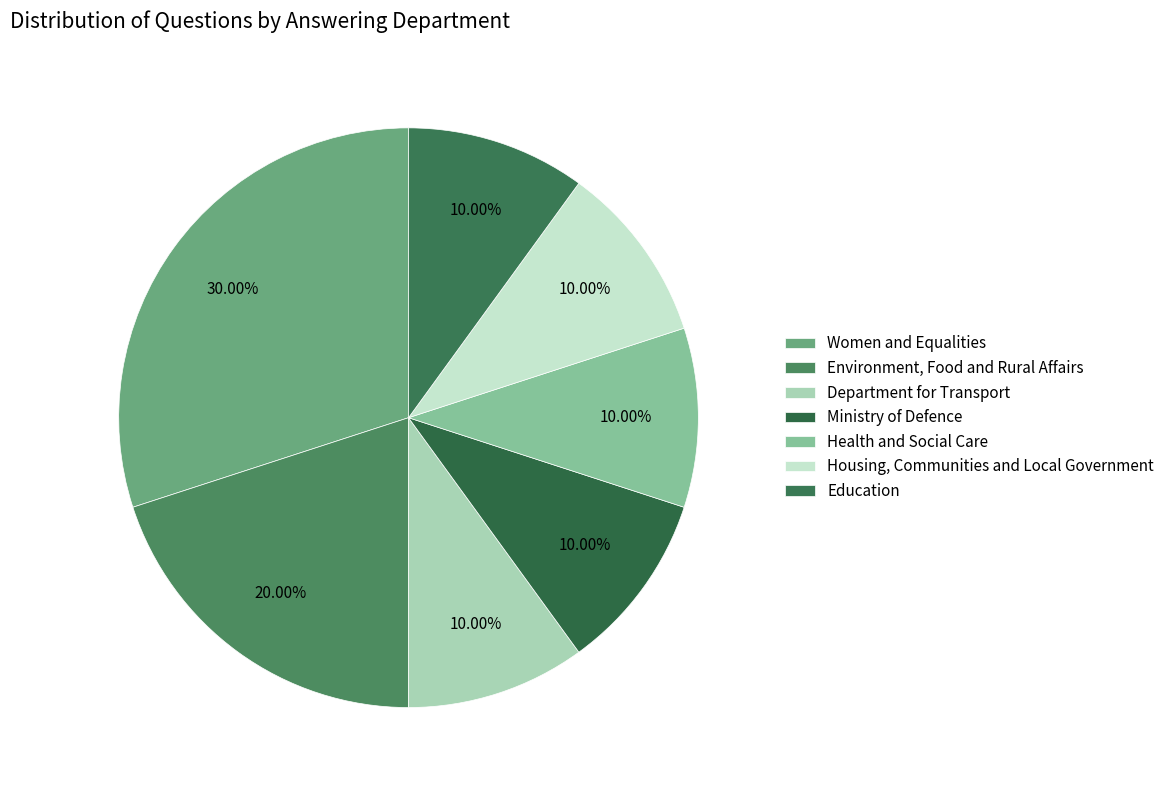

To the nearest percent, what is the difference between the largest and smallest slice percentages?

20%